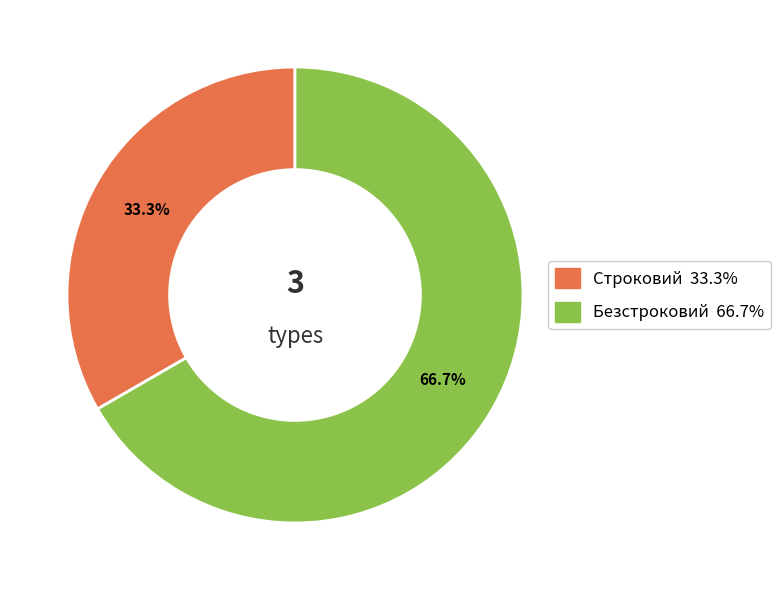

Rank the categories by value from highest to lowest.

Безстроковий, Строковий